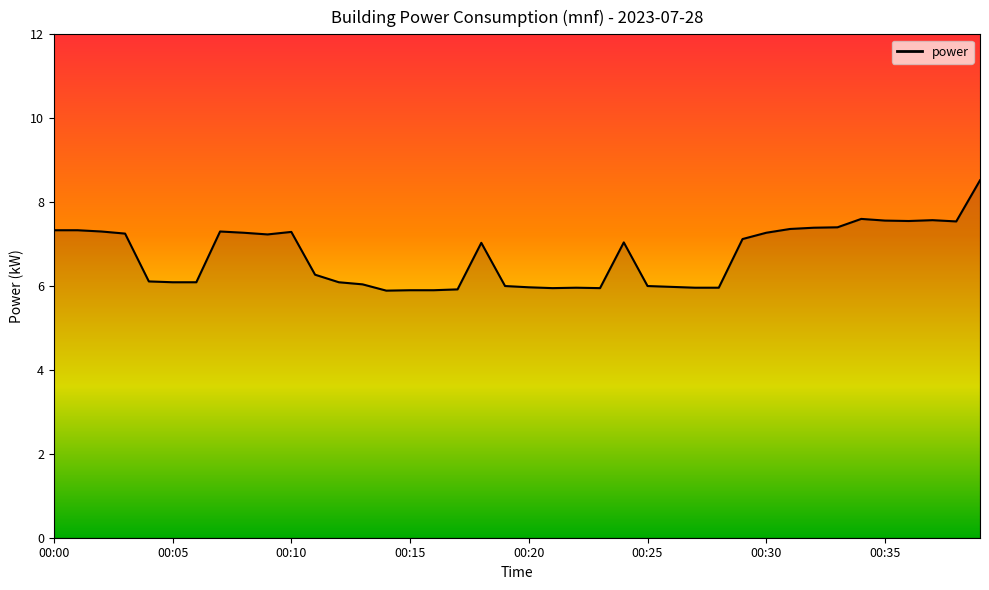

What is the greatest value displayed?

8.5